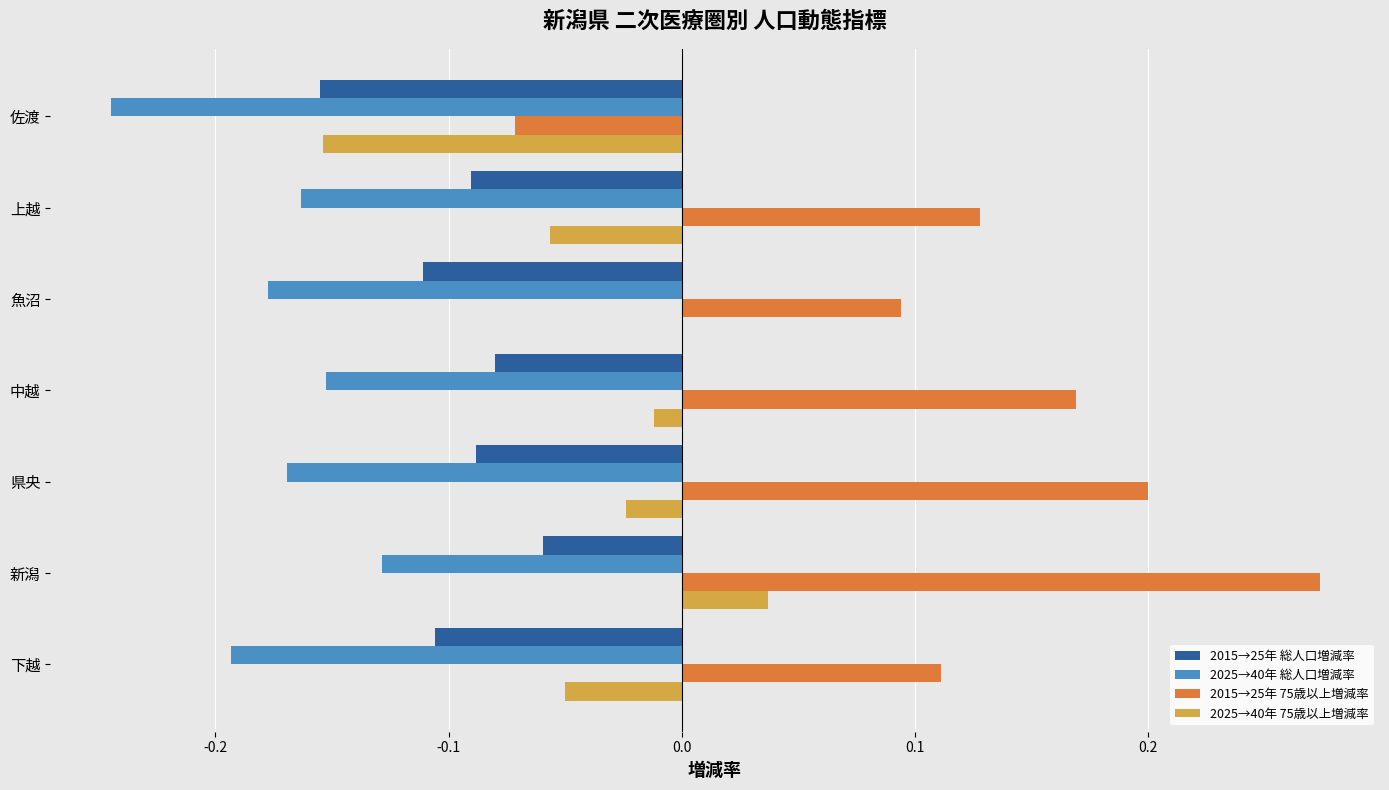

How many series are shown in this chart?

4